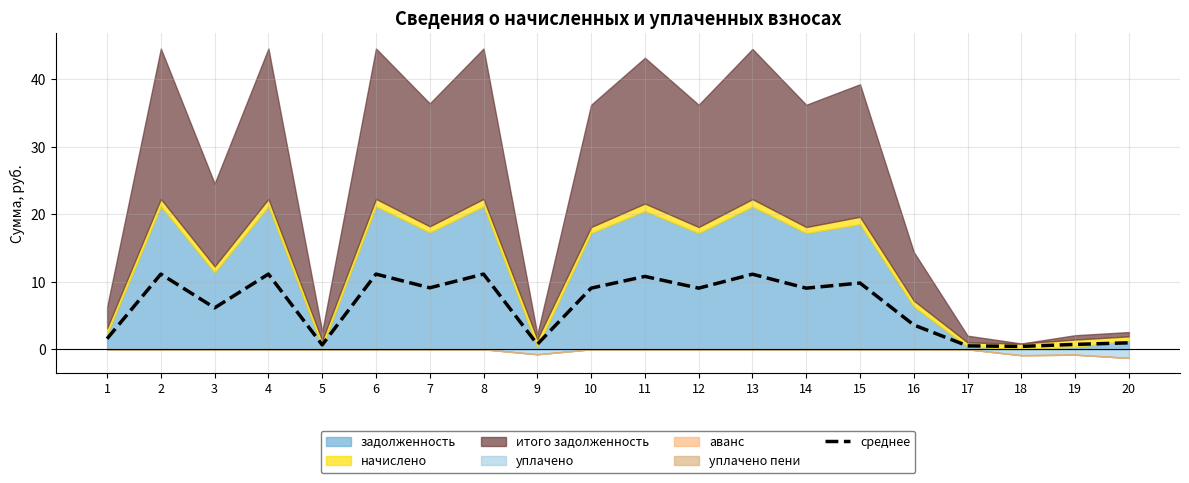

The chart shows a value of 6.4 at 16. True or false?

False